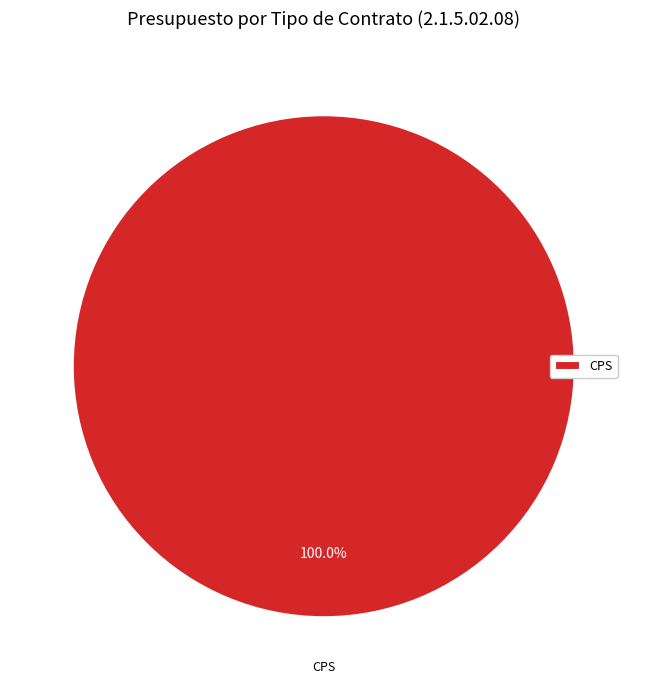

Rank the categories by value from lowest to highest.

CPS